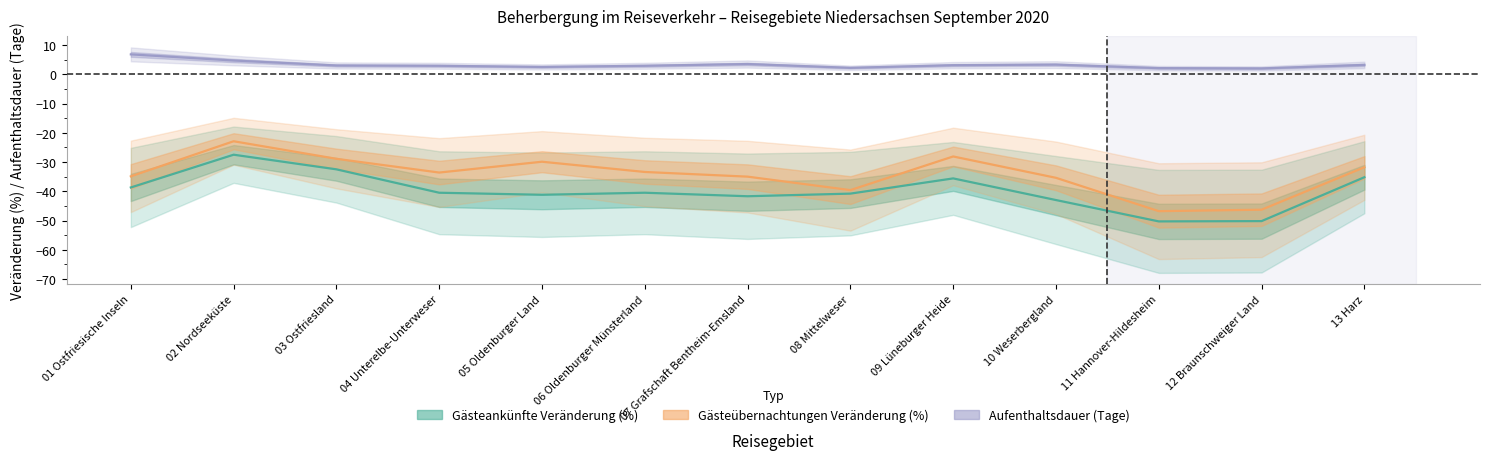

What is the lowest value of the Aufenthaltsdauer (Tage) series?

2.0